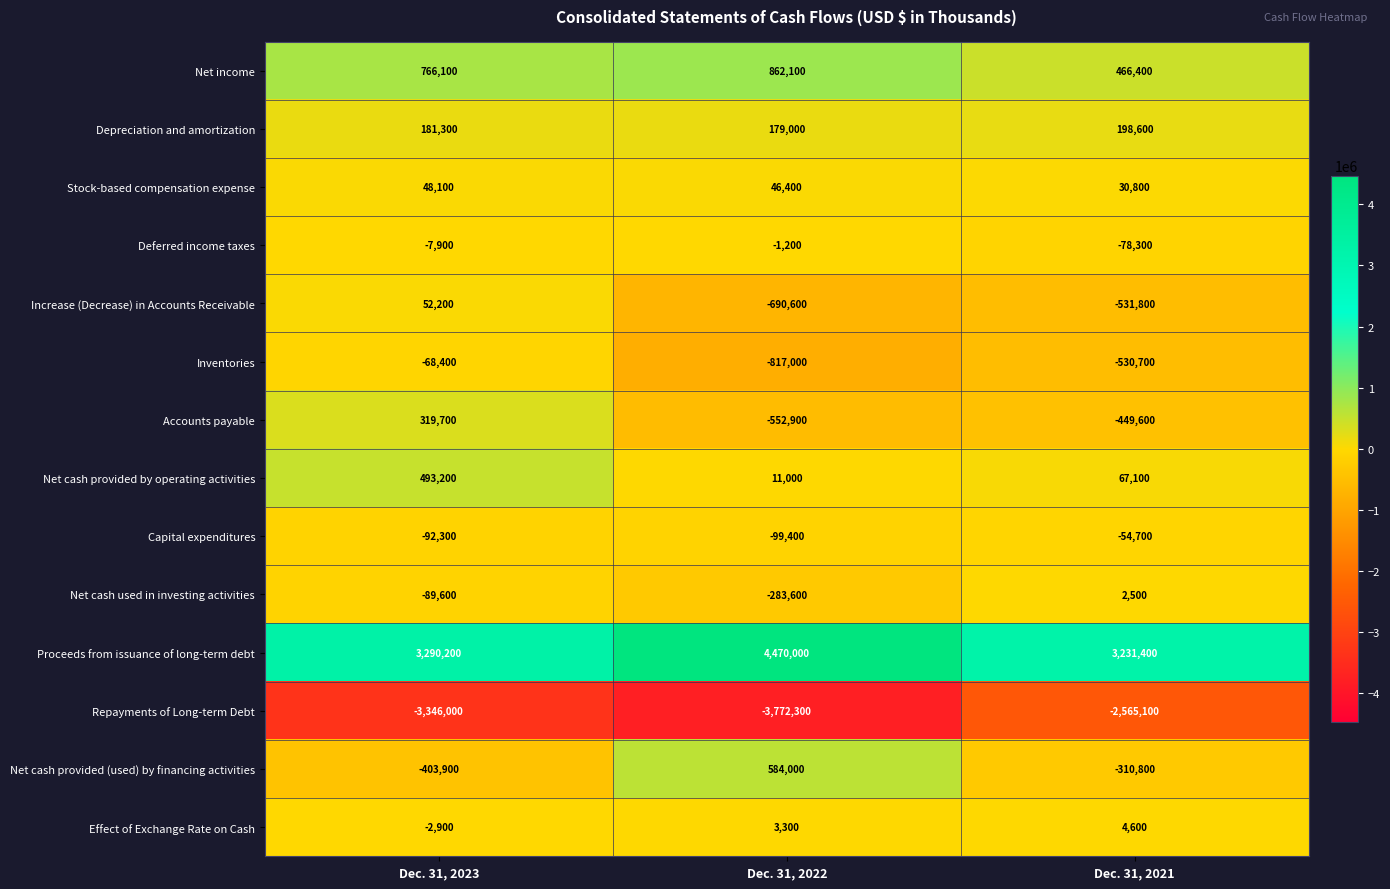

The Net cash provided (used) by financing activities series shows -596311 at Dec. 31, 2023. True or false?

False